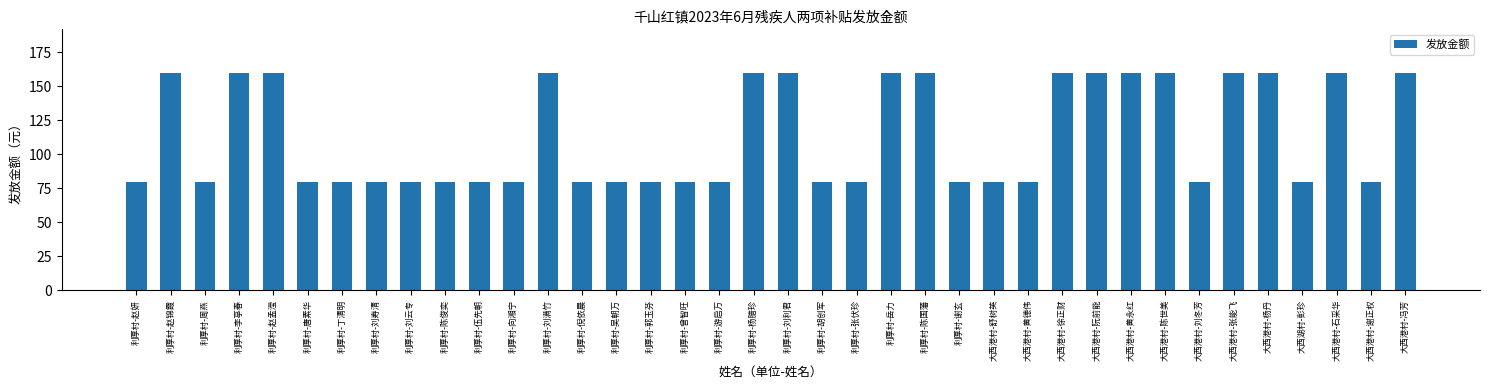

True or false: the data shows 127 at 利厚村-赵妍.

False